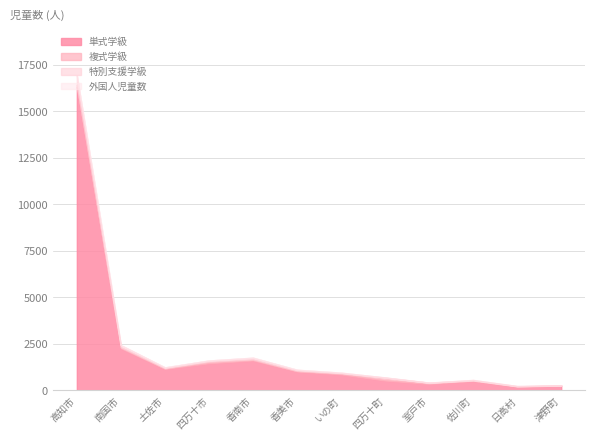

At how many categories does at least one series exceed 5843?

1